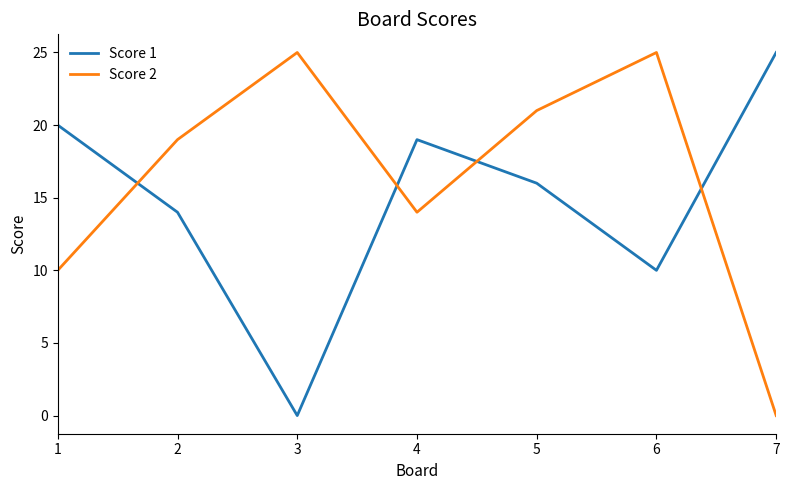

How many categories are shown in the chart?

7